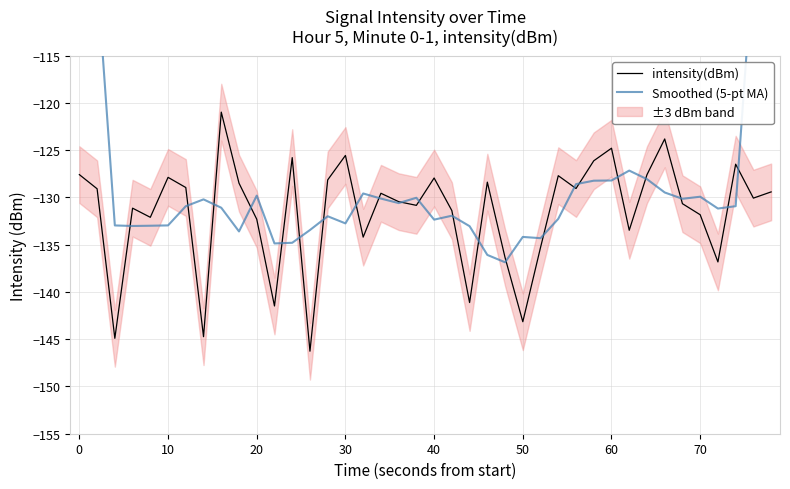

Which series has the largest total across all categories?

Smoothed (5-pt MA)